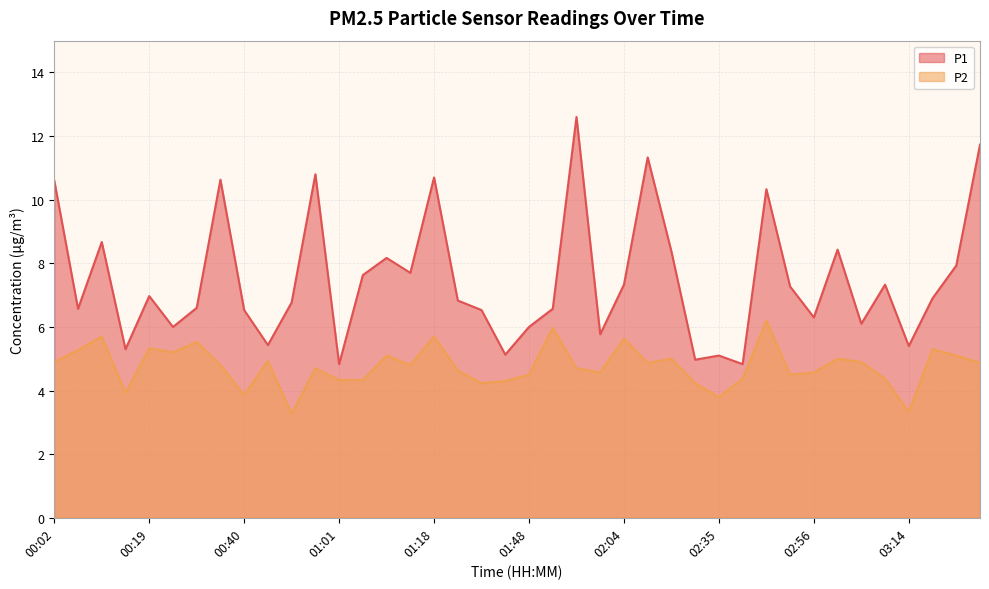

Reading left to right, list all the values displayed in this chart.

P1: 00:02=10.6	00:07=6.6	00:11=8.7	00:15=5.3	00:19=7.0	00:28=6.0	00:32=6.6	00:36=10.6	00:40=6.5	00:44=5.4	00:48=6.8	00:57=10.8	01:01=4.8	01:05=7.6	01:09=8.2	01:14=7.7	01:18=10.7	01:31=6.8	01:39=6.5	01:44=5.1	01:48=6.0	01:52=6.6	01:56=12.6	02:00=5.8	02:04=7.3	02:13=11.3	02:17=8.4	02:31=5.0	02:35=5.1	02:39=4.8	02:43=10.3	02:48=7.3	02:56=6.3	03:01=8.4	03:05=6.1	03:10=7.3	03:14=5.4	03:18=6.9	03:22=7.9	03:26=11.7
P2: 00:02=4.9	00:07=5.3	00:11=5.7	00:15=3.9	00:19=5.3	00:28=5.2	00:32=5.5	00:36=4.8	00:40=3.9	00:44=4.9	00:48=3.3	00:57=4.7	01:01=4.3	01:05=4.3	01:09=5.1	01:14=4.8	01:18=5.7	01:31=4.6	01:39=4.2	01:44=4.3	01:48=4.5	01:52=6.0	01:56=4.7	02:00=4.6	02:04=5.6	02:13=4.9	02:17=5.0	02:31=4.2	02:35=3.8	02:39=4.4	02:43=6.2	02:48=4.5	02:56=4.6	03:01=5.0	03:05=4.9	03:10=4.4	03:14=3.3	03:18=5.3	03:22=5.1	03:26=4.9